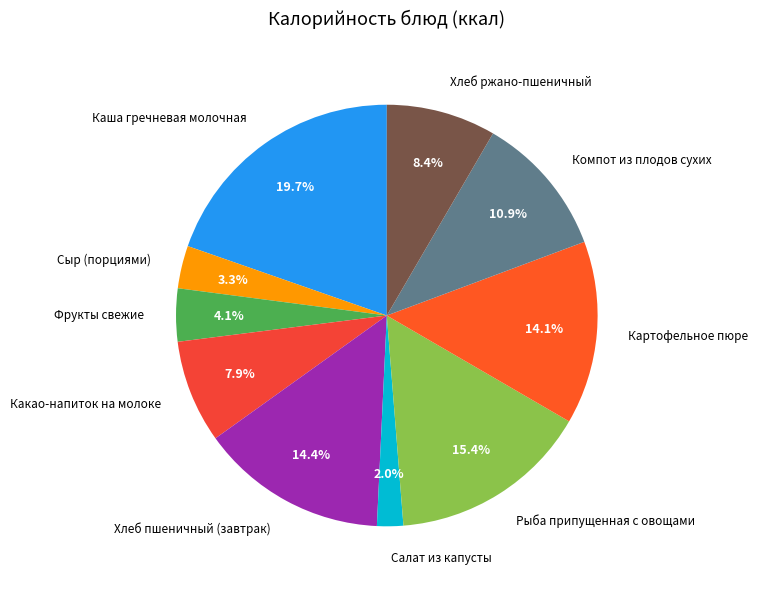

What is the ratio of the value at Фрукты свежие to the value at Сыр (порциями)?

1.2